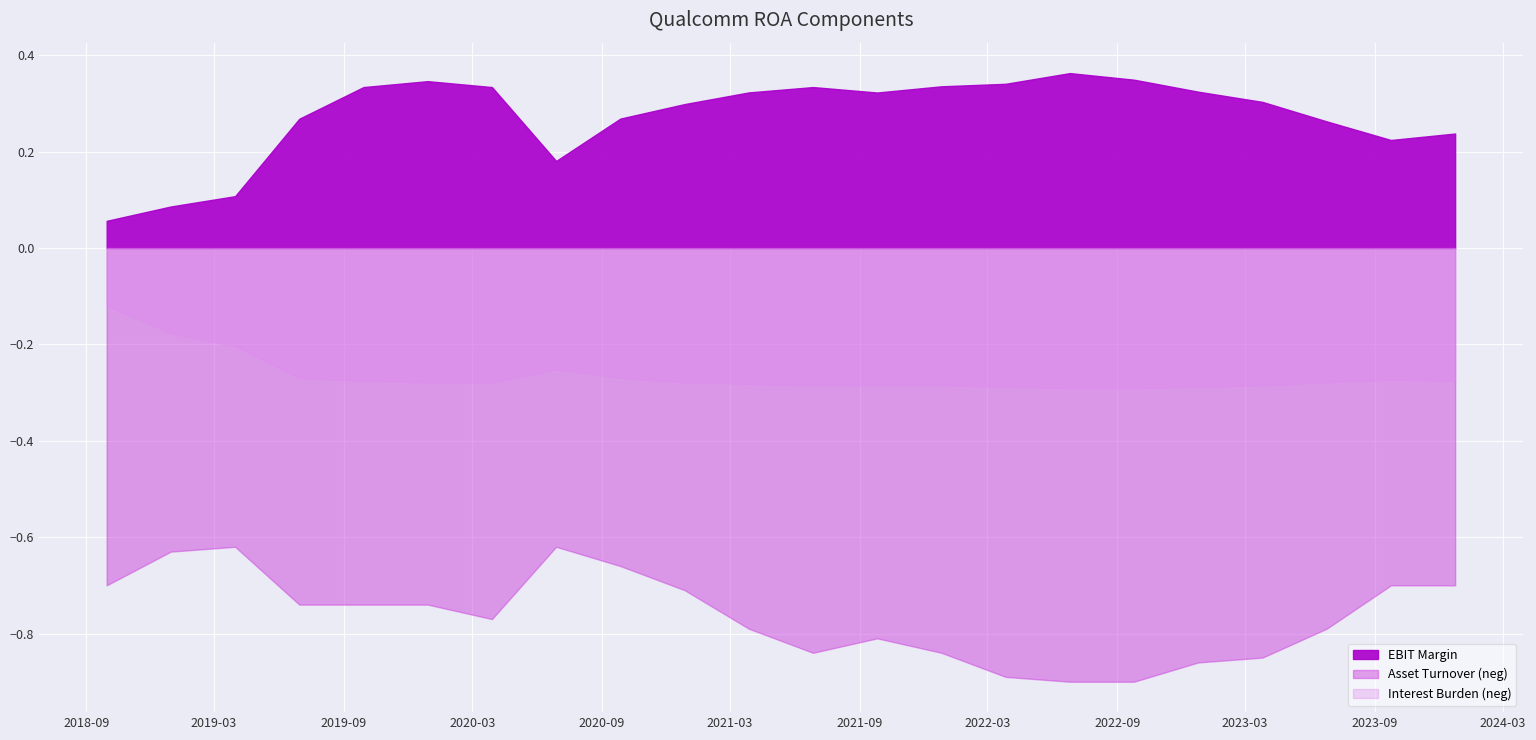

Is it true that EBIT Margin equals 0.2 at 7?

False